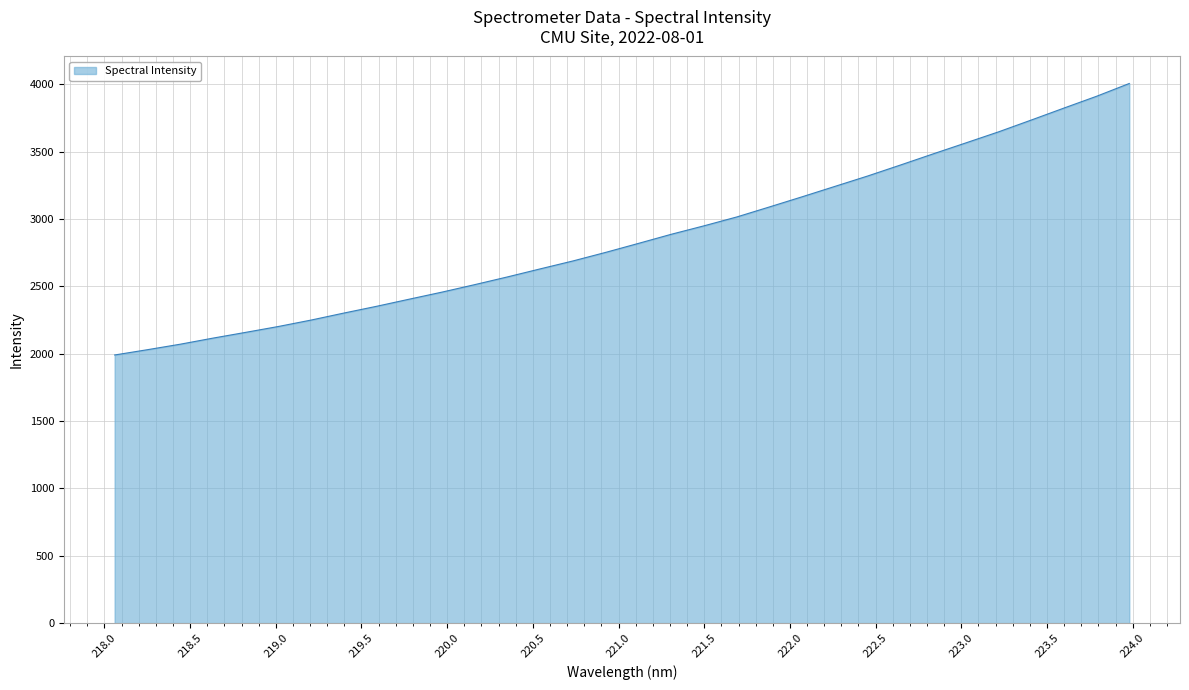

What is the maximum value shown in the chart?

4005.0